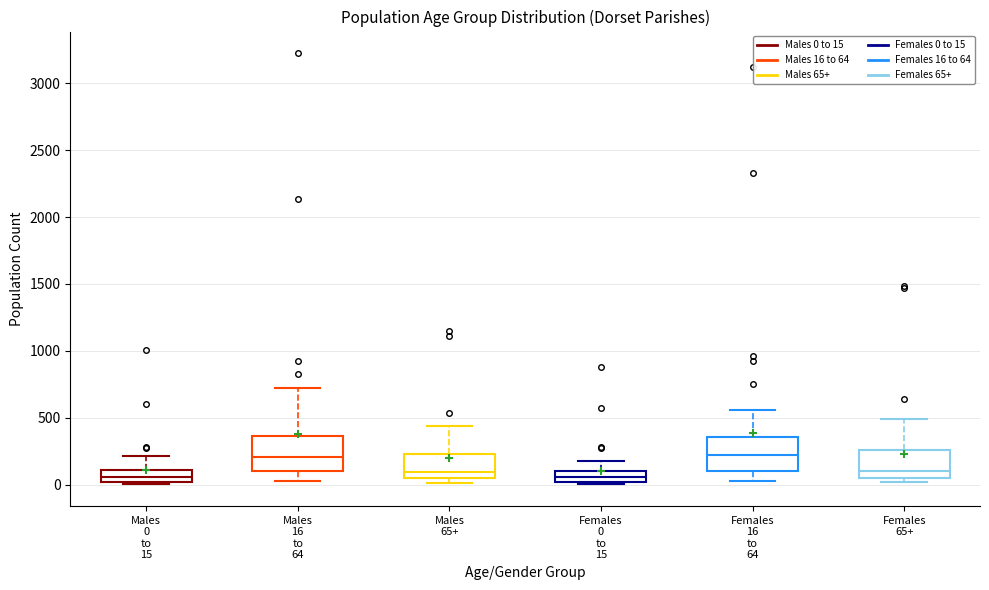

Reading left to right, read every box against the y-axis: the position of its median line, the range the box covers, and the ends of its whiskers. The values are not printed on the chart, so give them approximately, as read against the axis.

Males 0 to 15: median 50, box 0 to 100, whiskers 0 (just below the box's lower edge) to 200
Males 16 to 64: median 200, box 100 to 350, whiskers 50 to 700
Males 65+: median 100, box 50 to 250, whiskers 0 to 450
Females 0 to 15: median 50, box 0 to 100, whiskers 0 (just below the box's lower edge) to 150
Females 16 to 64: median 250, box 100 to 350, whiskers 50 to 550
Females 65+: median 100, box 50 to 250, whiskers 0 to 500